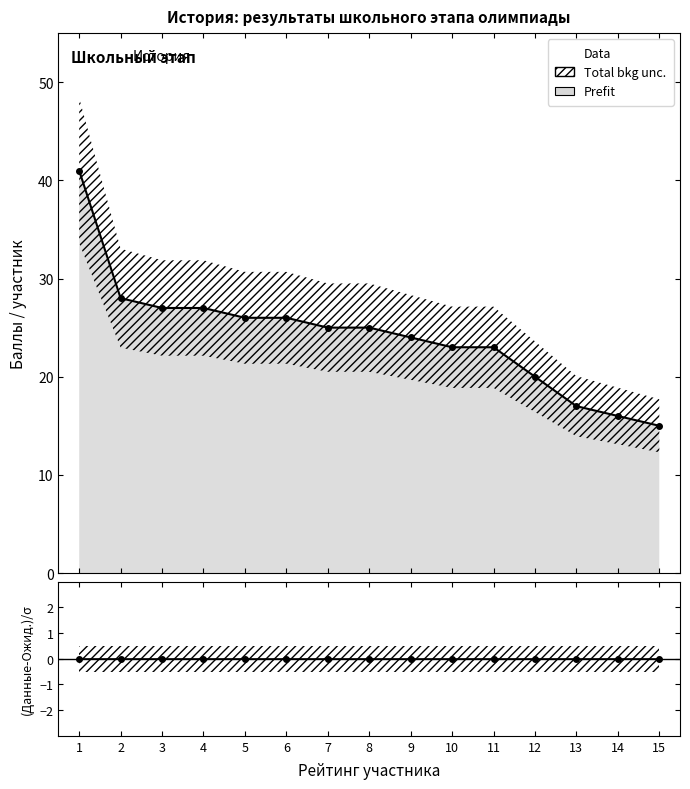

Which series has the widest spread of values?

Data